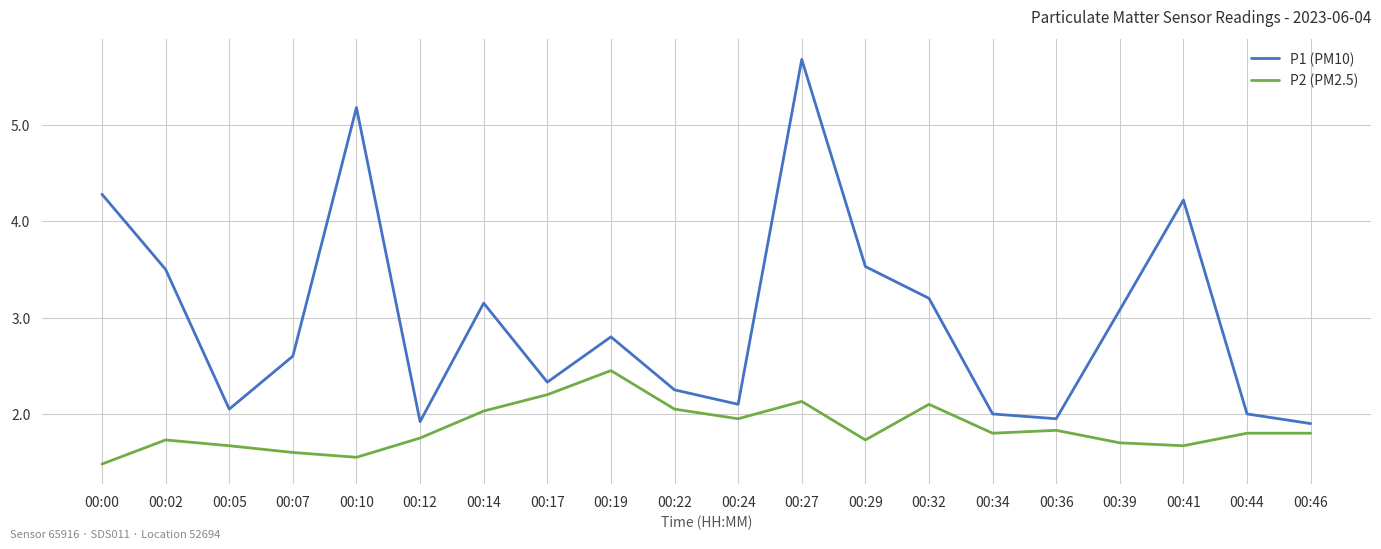

What is the greatest value displayed?

5.7